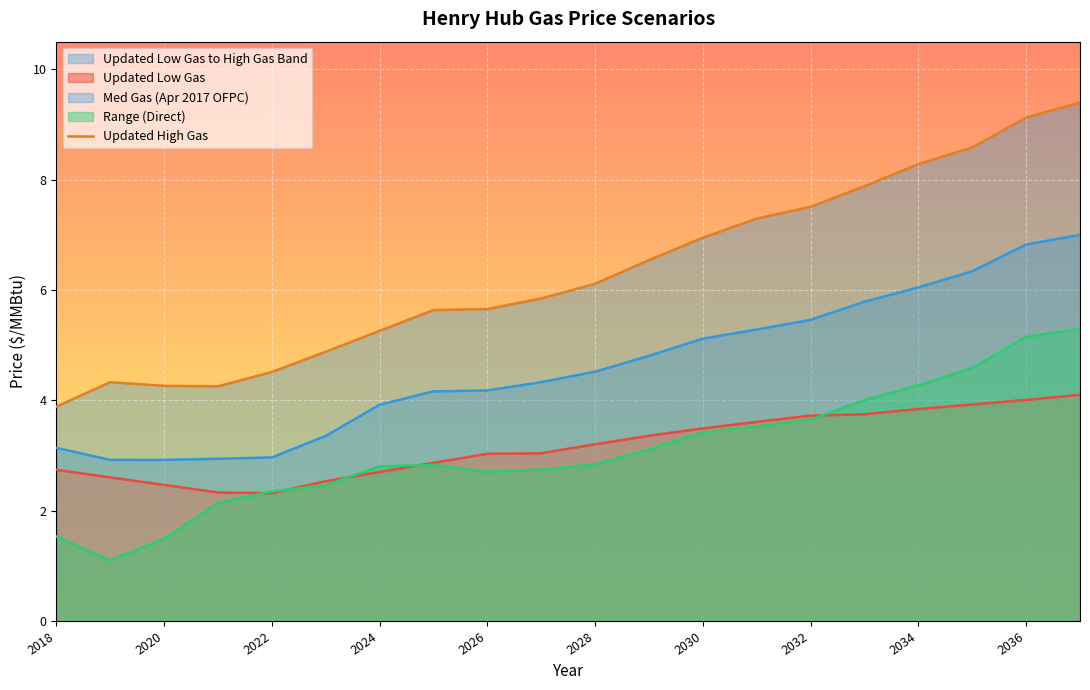

How many data points are less than 6?

10